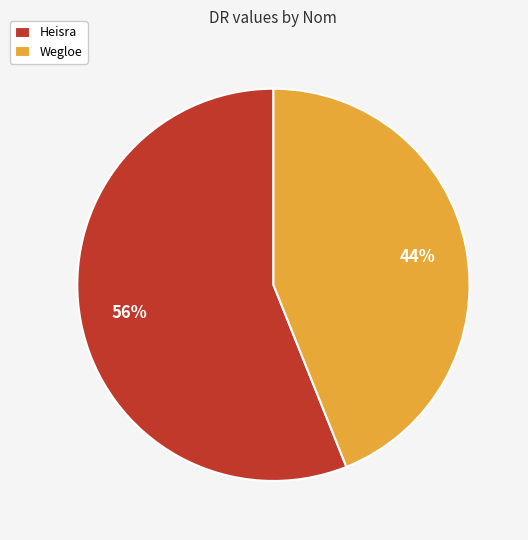

How many segments does this pie chart have?

2